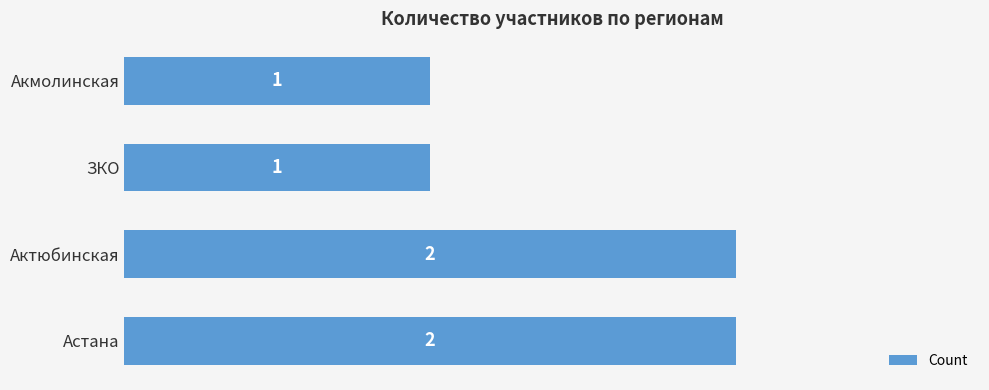

What is the ratio of the value at ЗКО to the value at Акмолинская?

1.0